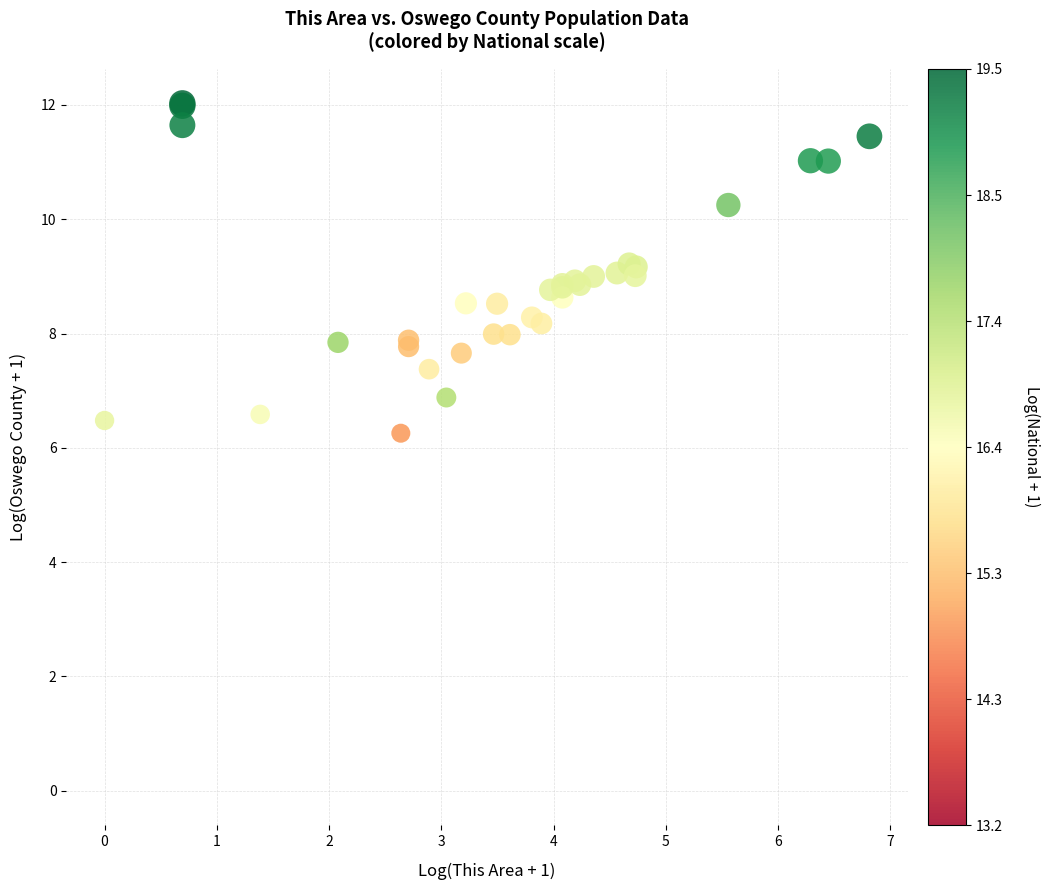

What Y value in the scatter plot is closest to 6?

6.3